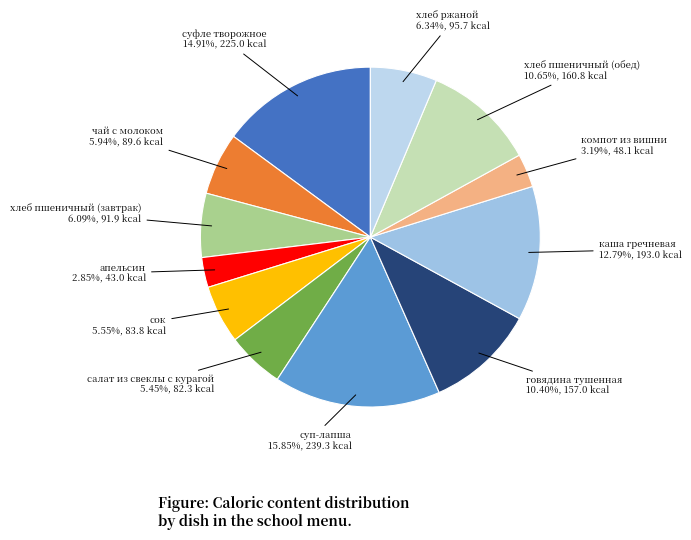

Count the number of slices in the pie.

12